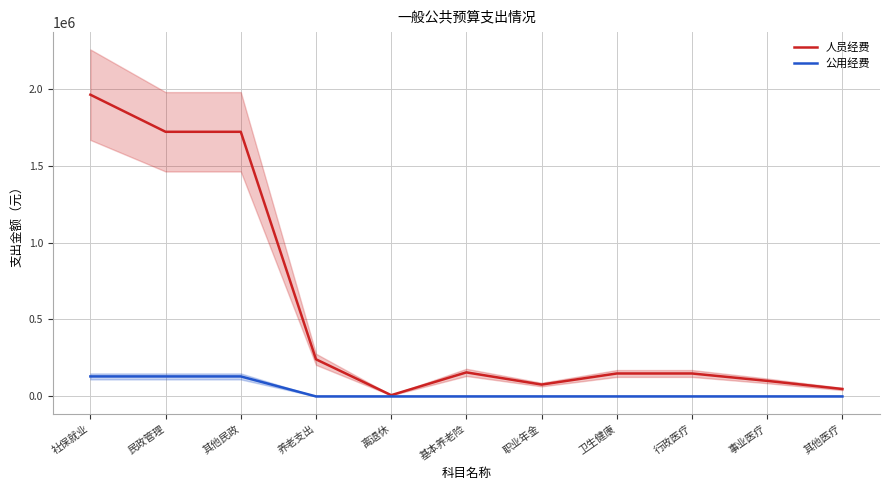

At which category is the sum across all series the highest?

社保就业